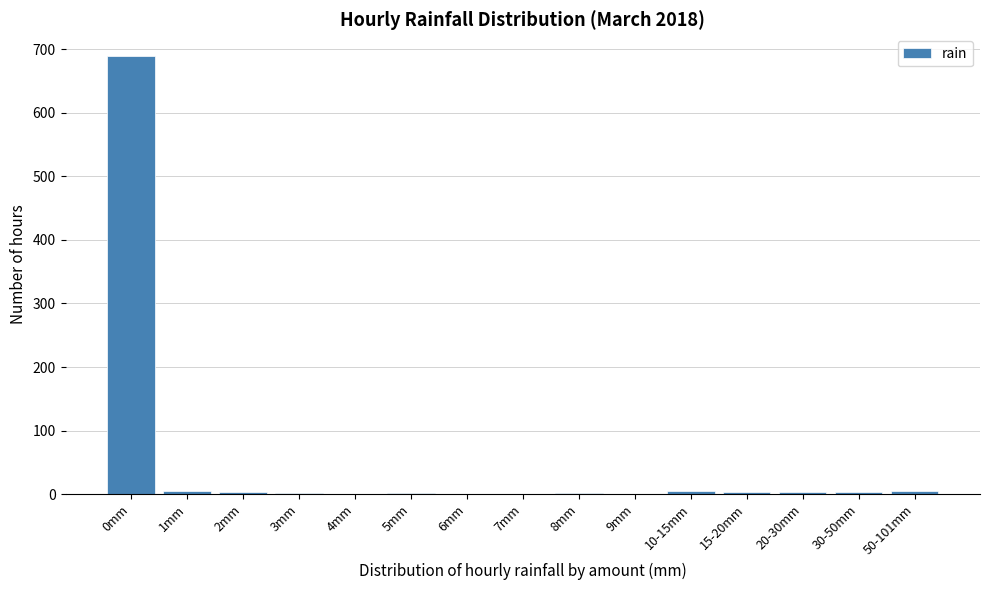

At which category does the chart reach its peak across all series?

0mm